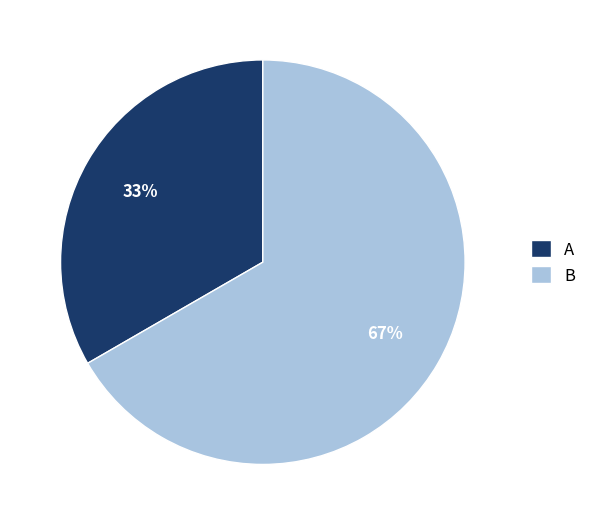

Which category has the biggest portion of the pie?

B